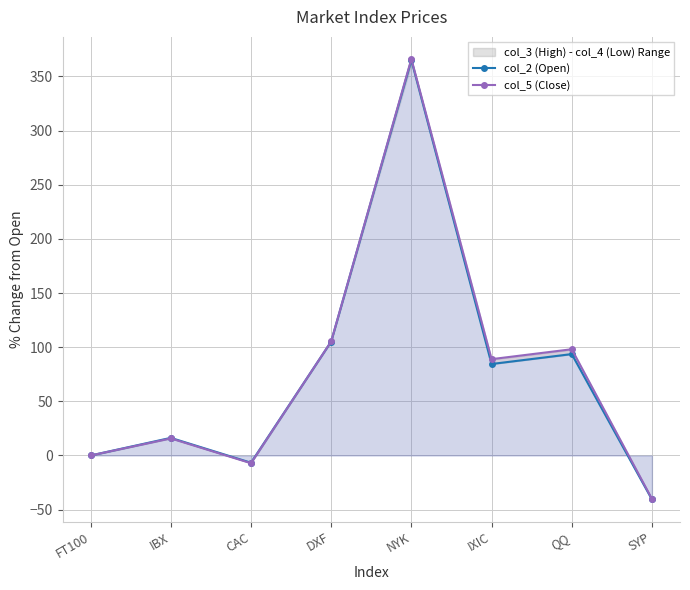

Reading right to left, extract all data points from this chart.

col_2 (Open): SYP=-40.6	QQ=93.6	IXIC=84.5	NYK=365.2	DXF=105.2	CAC=-6.7	IBX=16.3	FT100=0.0
col_5 (Close): SYP=-40.1	QQ=98.1	IXIC=89.0	NYK=366.2	DXF=105.3	CAC=-7.1	IBX=15.8	FT100=0.0